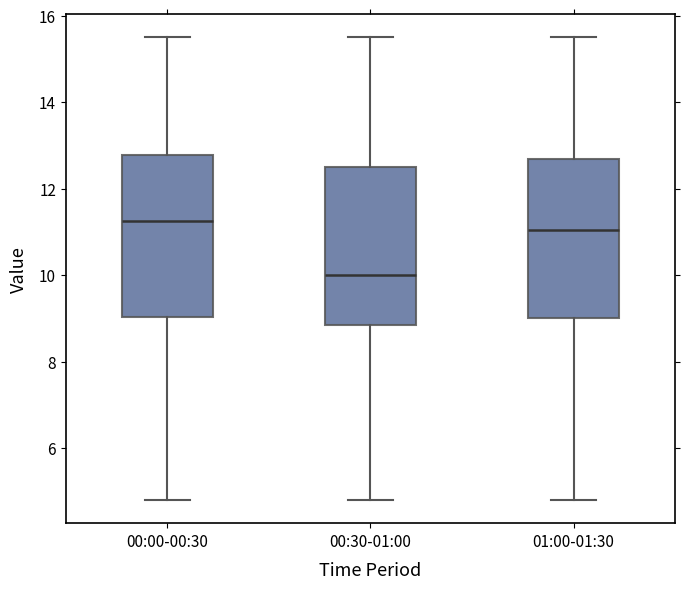

Reading left to right, transcribe this box plot: for each box, give where its median line is, the range the box spans, and where its two whiskers end, as read against the y-axis. The values are not printed on the chart, so give them approximately, as read against the axis.

00:00-00:30: median 11.2, box 9.0 to 12.8, whiskers 4.8 to 15.6
00:30-01:00: median 10.0, box 8.8 to 12.6, whiskers 4.8 to 15.6
01:00-01:30: median 11.0, box 9.0 to 12.6, whiskers 4.8 to 15.6